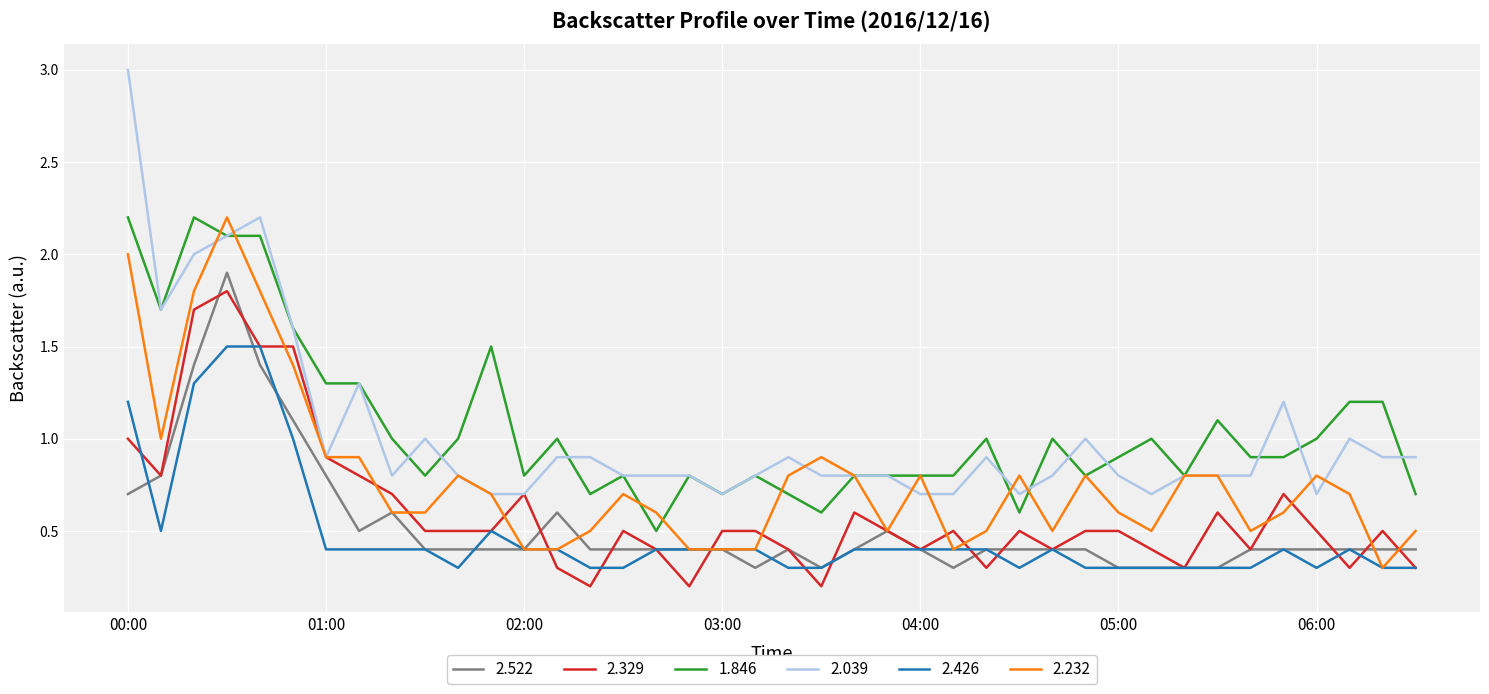

What is the maximum value for 2.232?

2.2